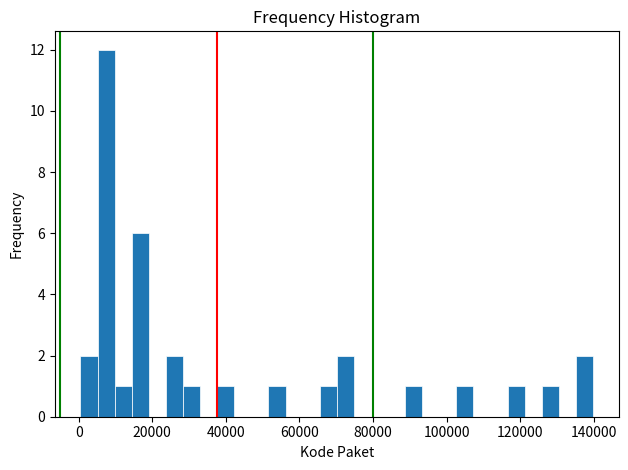

Around what value on the x-axis is the tallest bar? Give the approximate position of its centre, as read against the axis.

8000